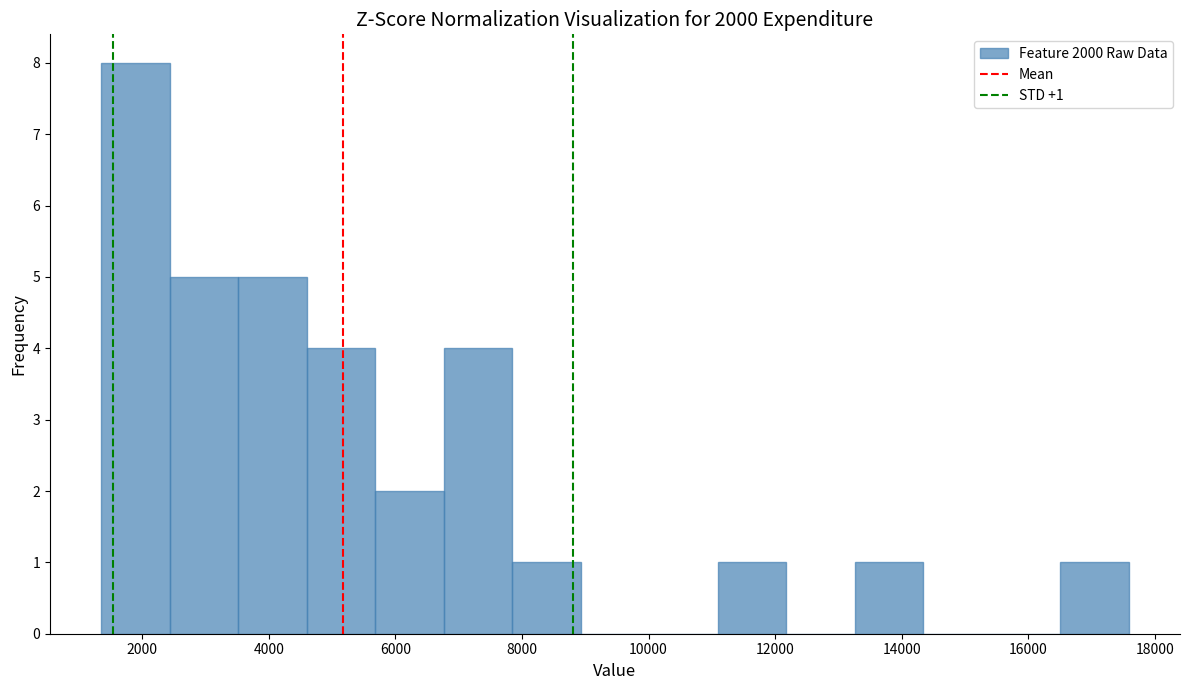

Over which range of the x-axis is the bar tallest?

1400 to 2400